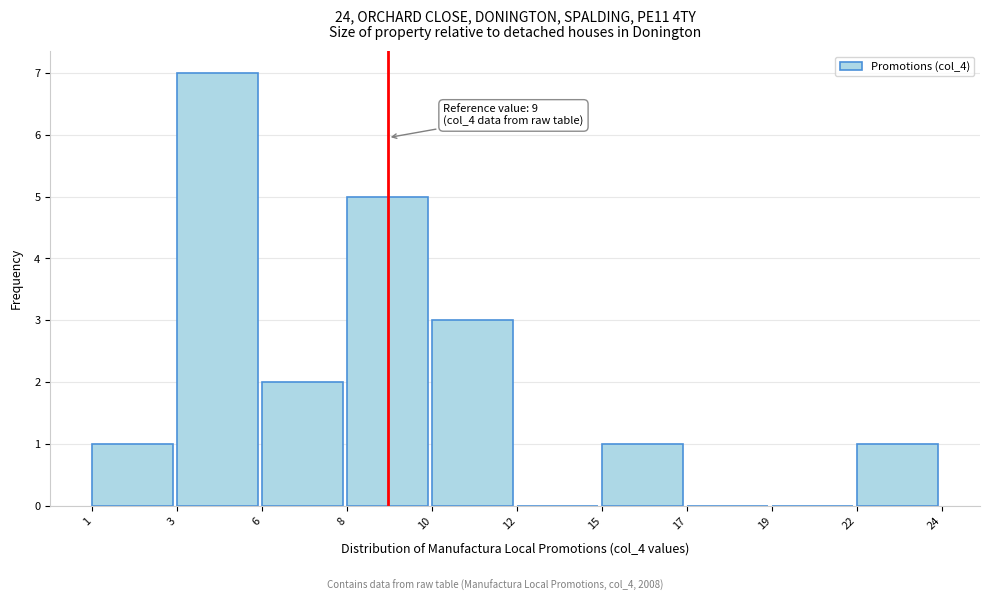

Reading left to right, list all the values displayed in this chart.

1=1	3=7	6=2	8=5	10=3	12=0	15=1	17=0	19=0	22=1